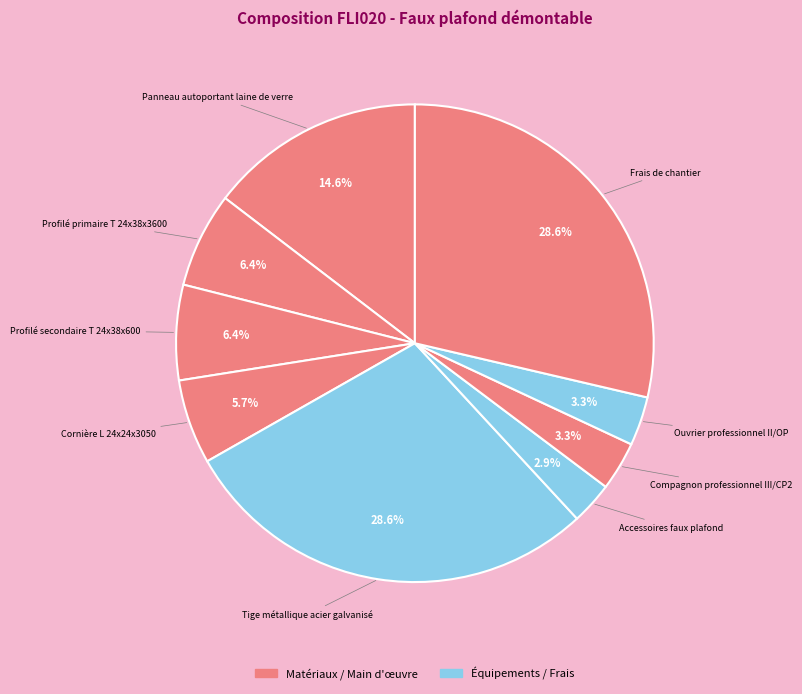

Count the number of slices in the pie.

9